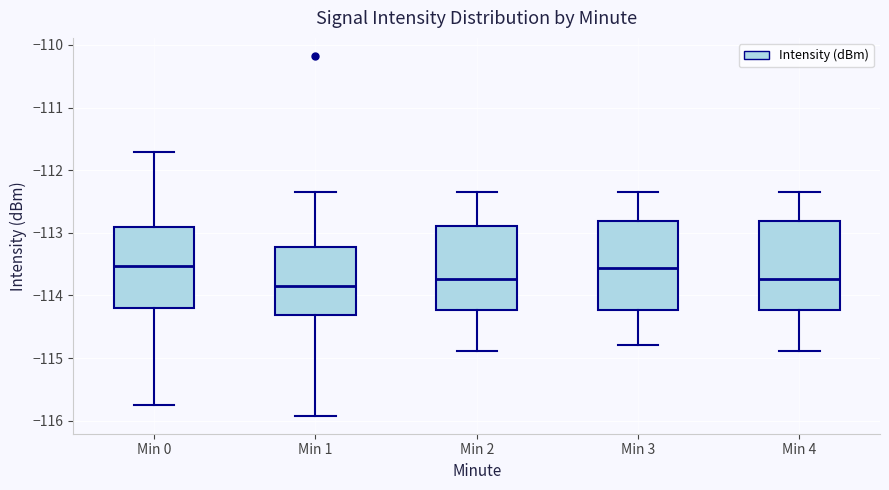

Where does the upper whisker of the box for Min 2 end on the y-axis? The values are not printed on the chart, so give them approximately, as read against the axis.

-112.3